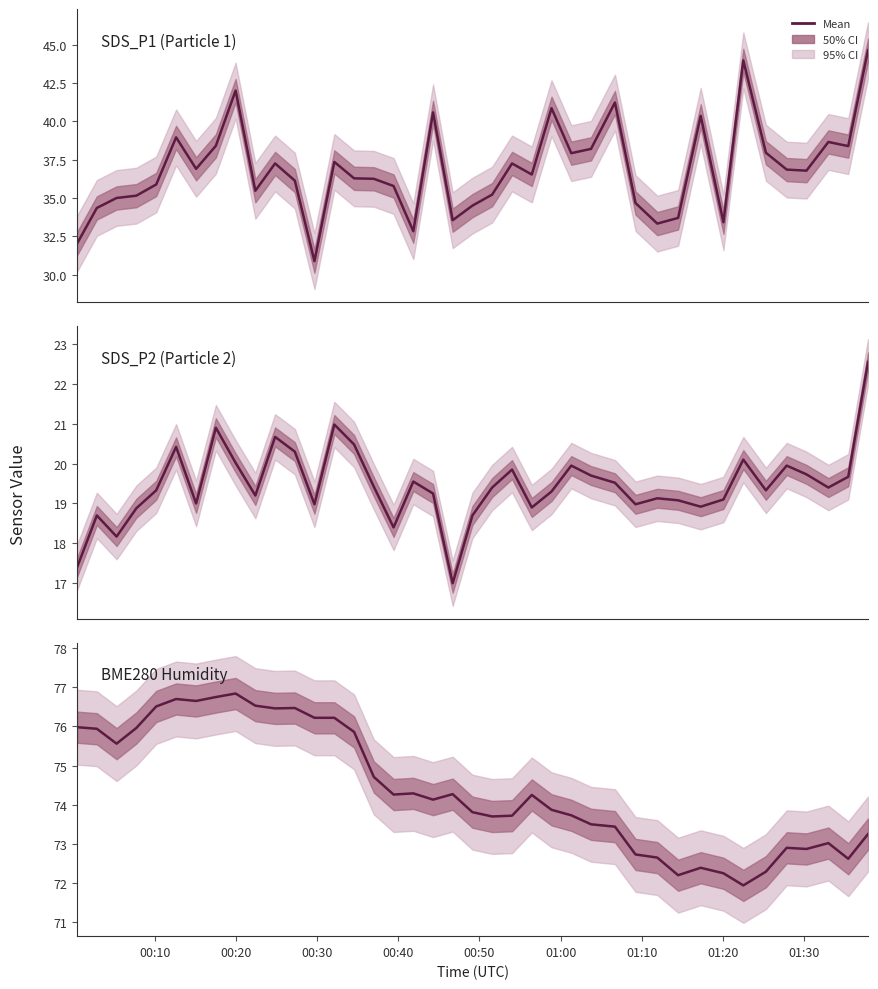

What is the label of the 8th point from the left?

01:20